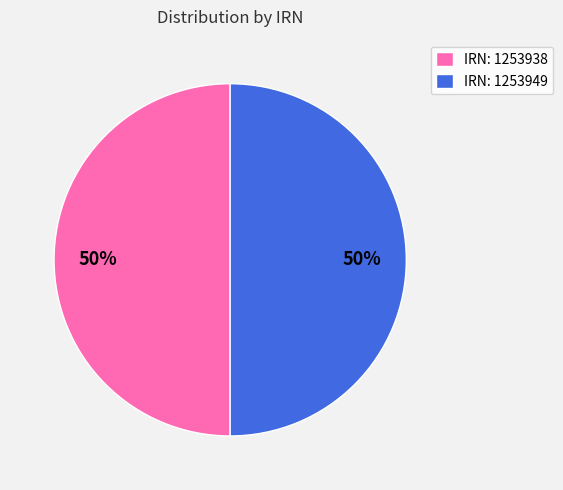

To the nearest percent, what portion does IRN: 1253938 represent?

50%